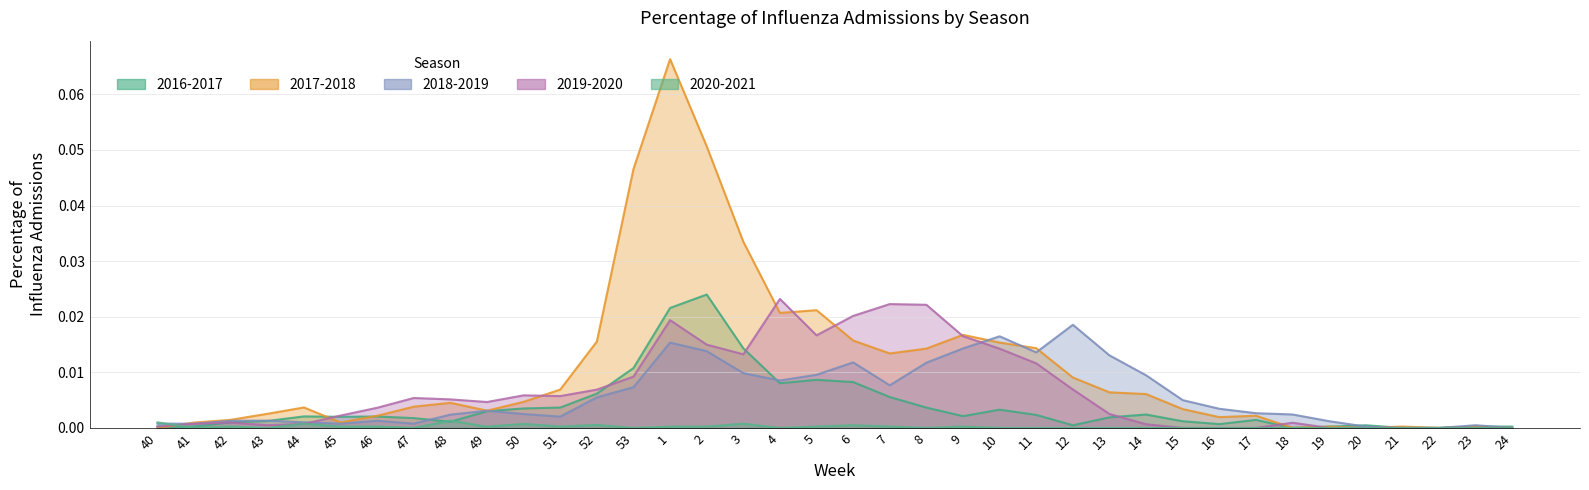

After their last crossing, which series has the higher values: 2020-2021 or 2018-2019?

2018-2019